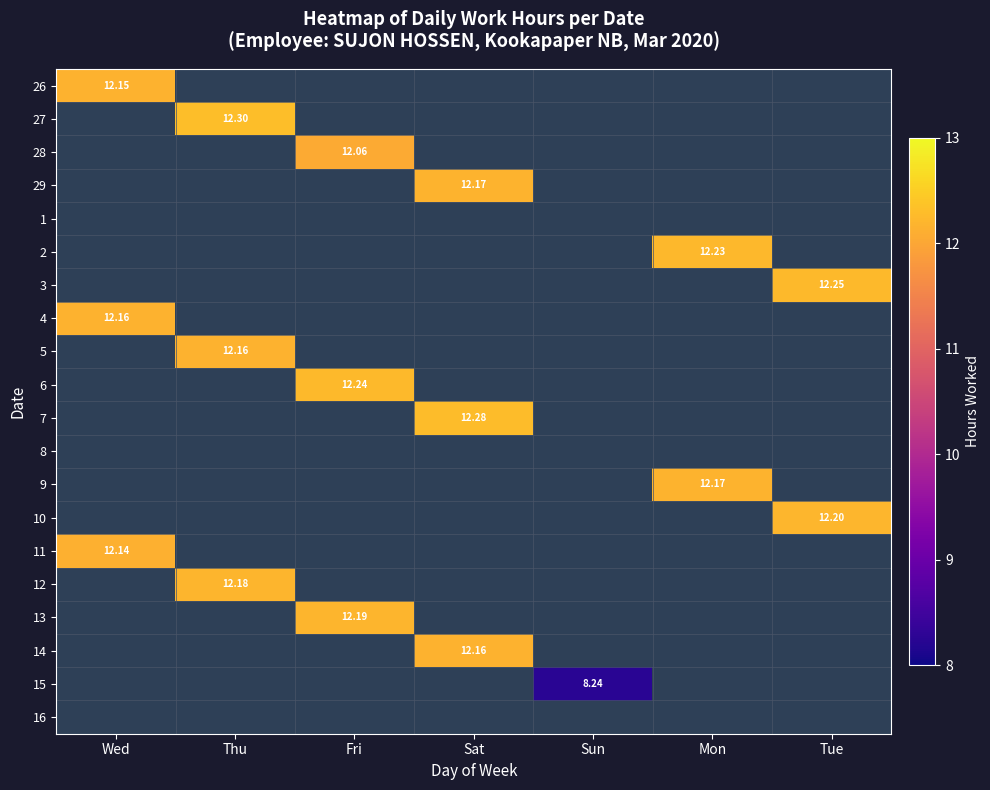

Is the value of 9 at Mon greater than the value of 7 at Sun?

No